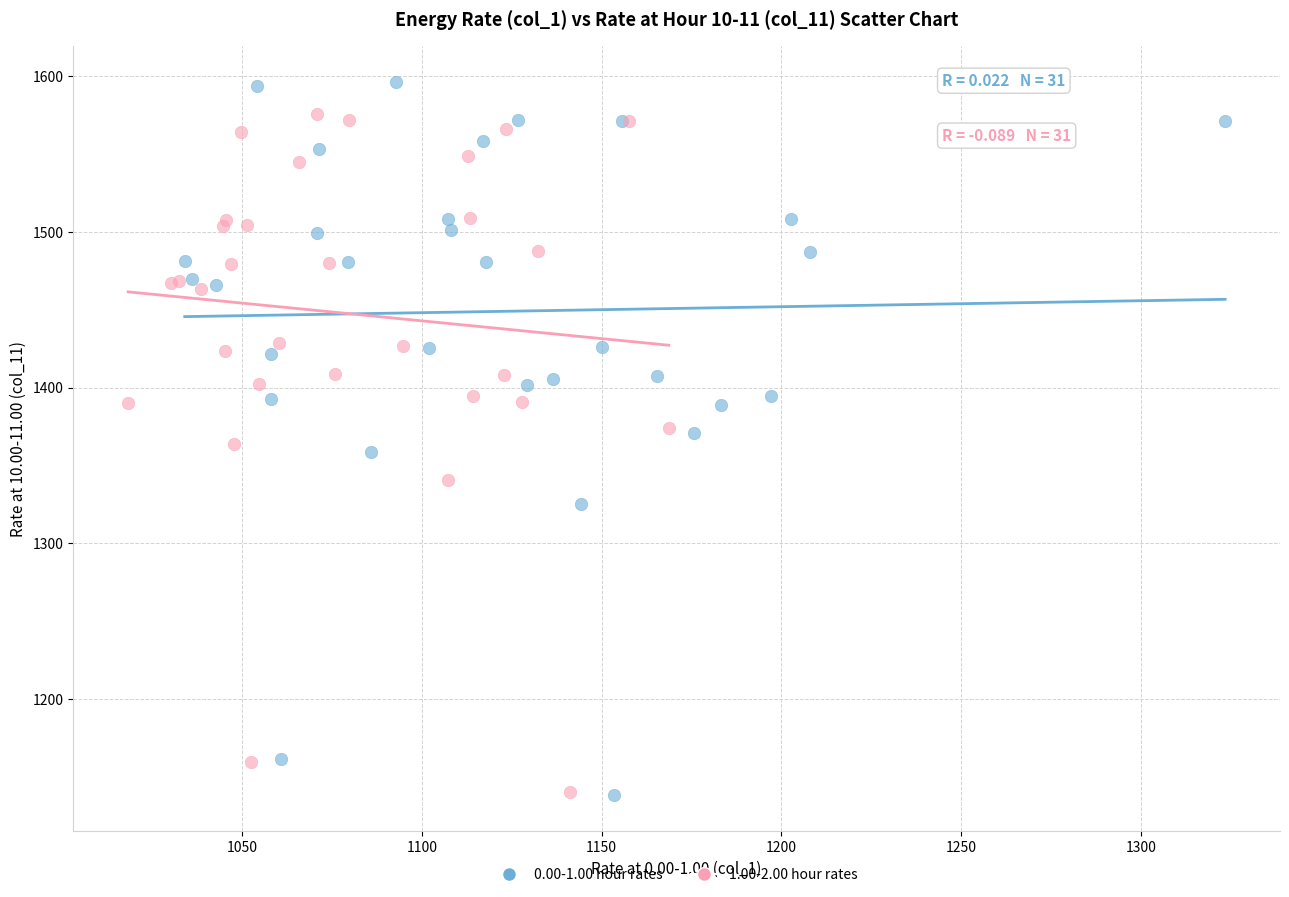

Which series has the largest Y range (max minus min)?

0.00-1.00 hour rates